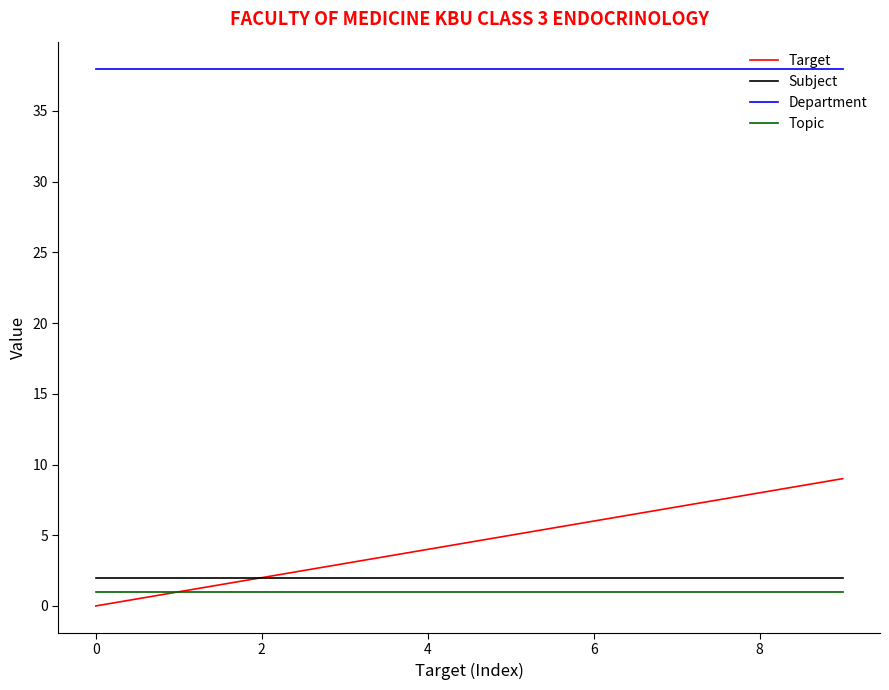

Which series has the largest total across all categories?

Department